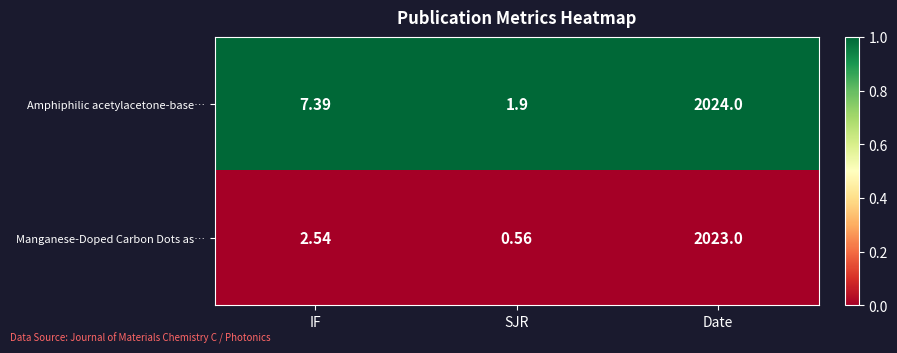

How many categories are shown in the chart?

3